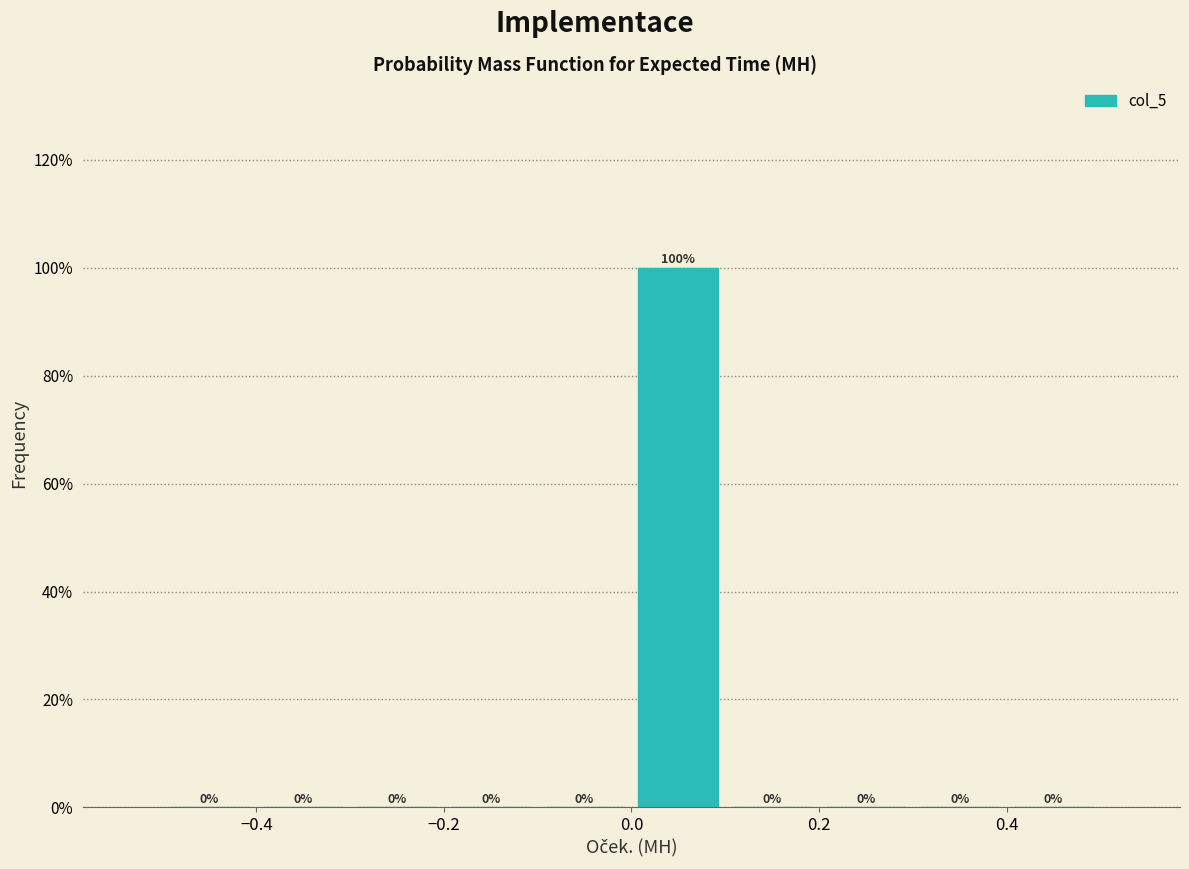

Which range on the x-axis has the tallest bar?

0.0 to 0.1